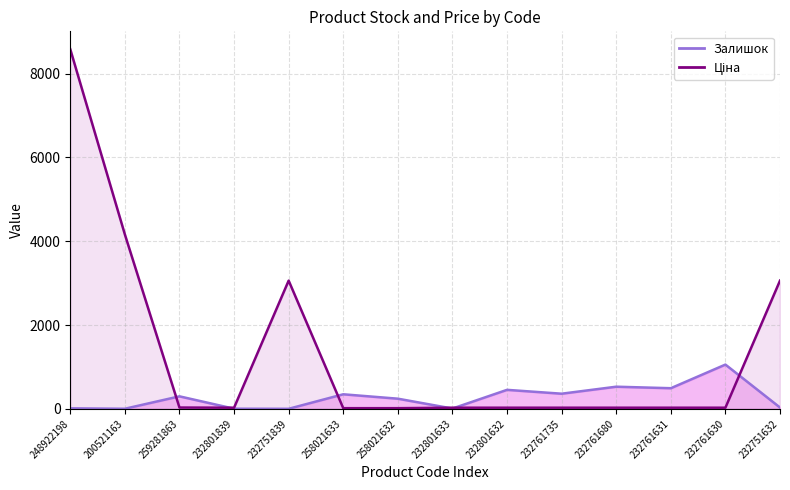

Reading left to right, transcribe all the data shown in this chart.

Залишок: 248922198=12.0	200521163=2.0	259281863=298.0	232801839=3.0	232751839=1.0	258021633=347.0	258021632=242.0	232801633=7.0	232801632=453.0	232761735=361.0	232761680=528.0	232761631=492.0	232761630=1056.0	232751632=31.0
Ціна: 248922198=8581.1	200521163=4161.8	259281863=30.5	232801839=26.7	232751839=3059.7	258021633=15.4	258021632=15.4	232801633=26.7	232801632=26.7	232761735=26.7	232761680=26.7	232761631=26.7	232761630=26.7	232751632=3059.7